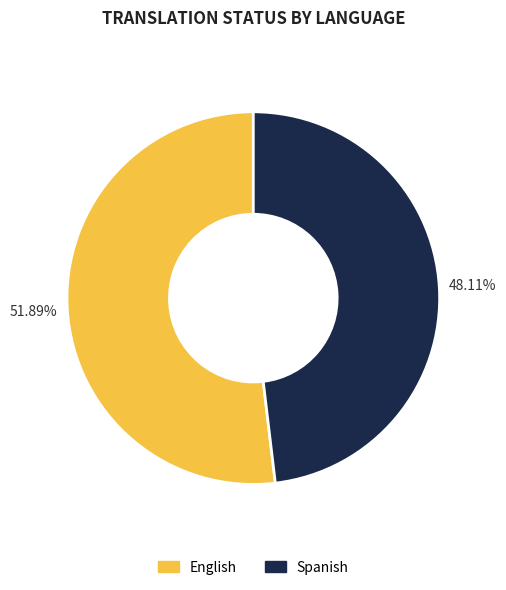

Does Spanish account for over 50% of the chart?

No